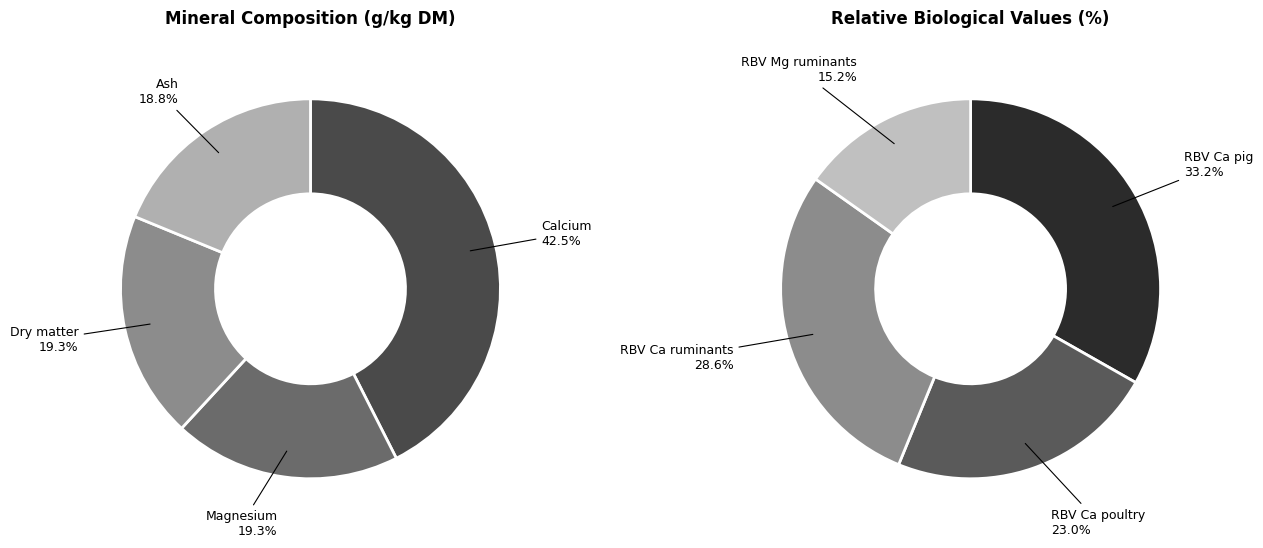

True or false: Dry matter accounts for 24% of the total.

False